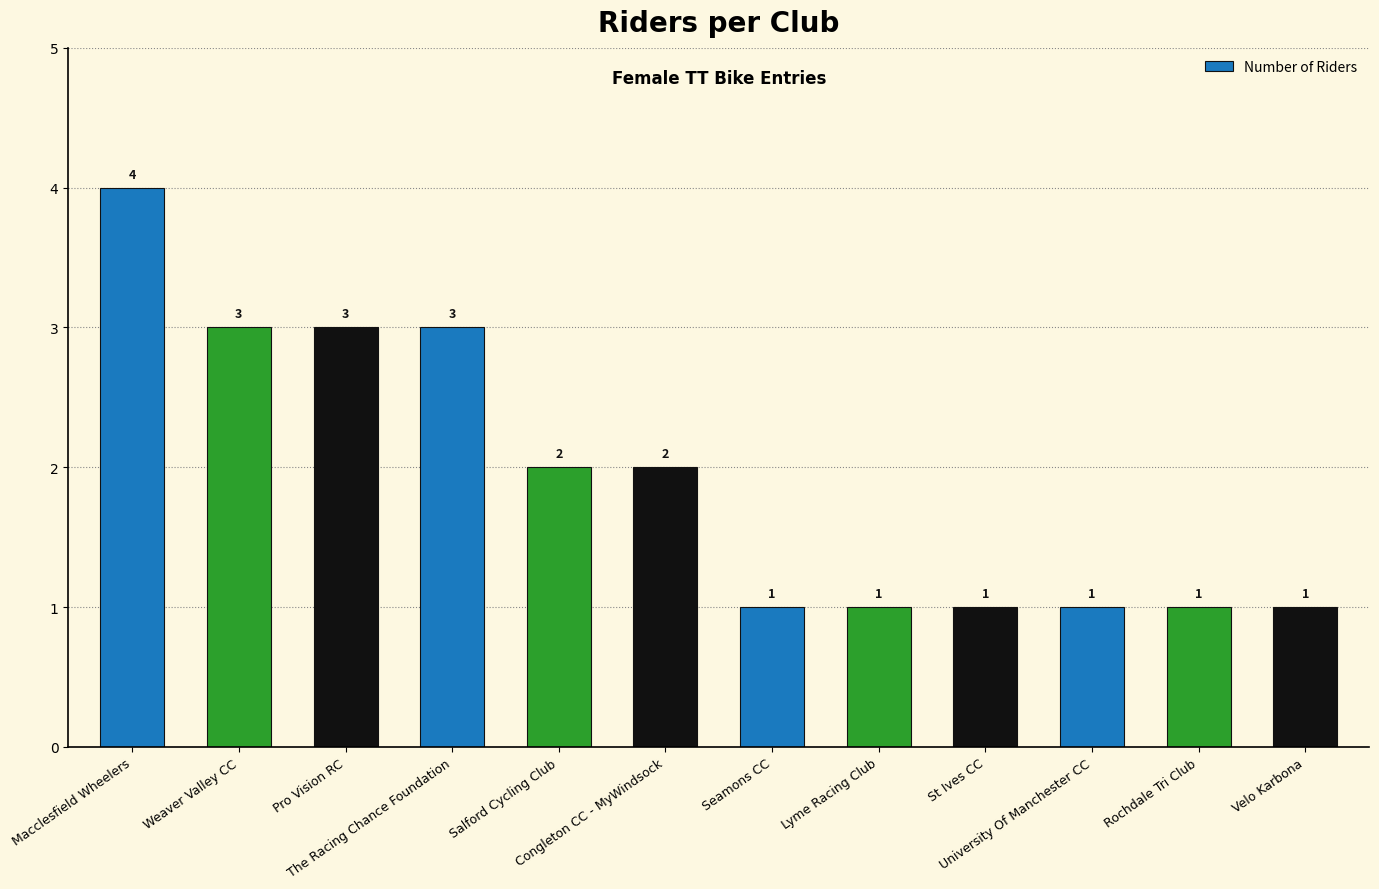

Reading left to right, extract all data points from this chart.

Macclesfield Wheelers=4	Weaver Valley CC=3	Pro Vision RC=3	The Racing Chance Foundation=3	Salford Cycling Club=2	Congleton CC - MyWindsock=2	Seamons CC=1	Lyme Racing Club=1	St Ives CC=1	University Of Manchester CC=1	Rochdale Tri Club=1	Velo Karbona=1